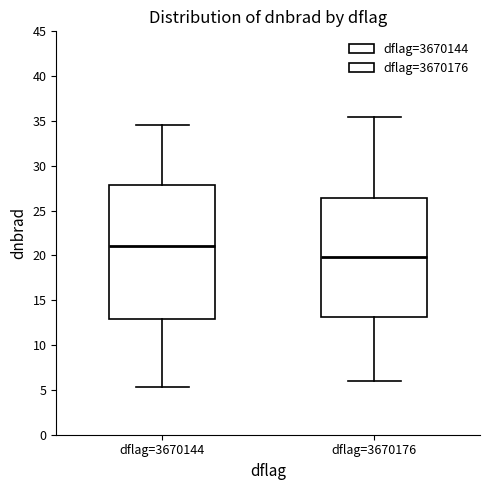

Which box's median line is the highest?

dflag=3670144